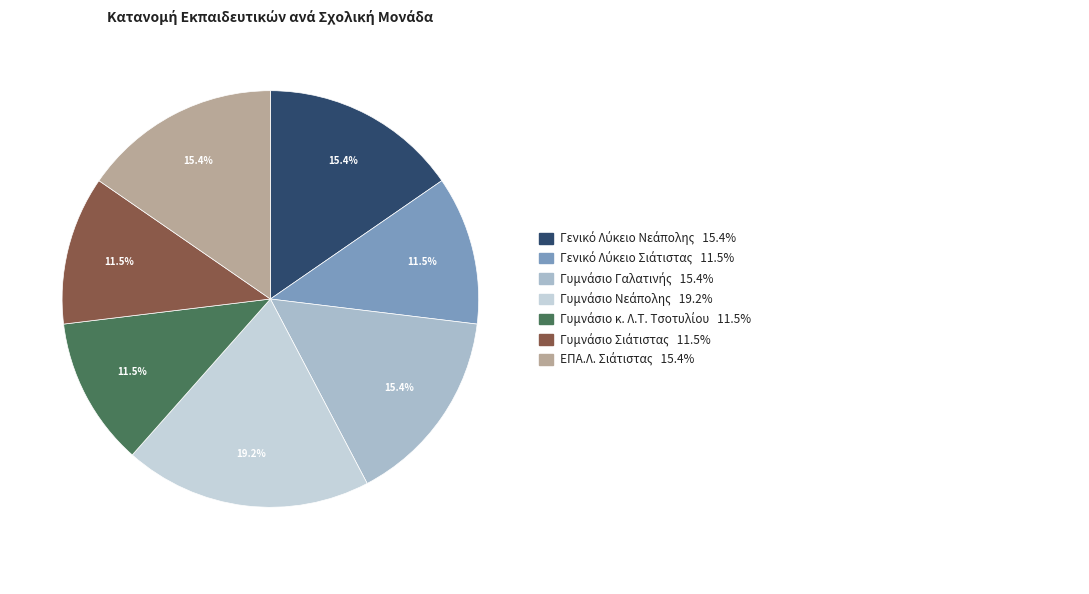

How many segments does this pie chart have?

7